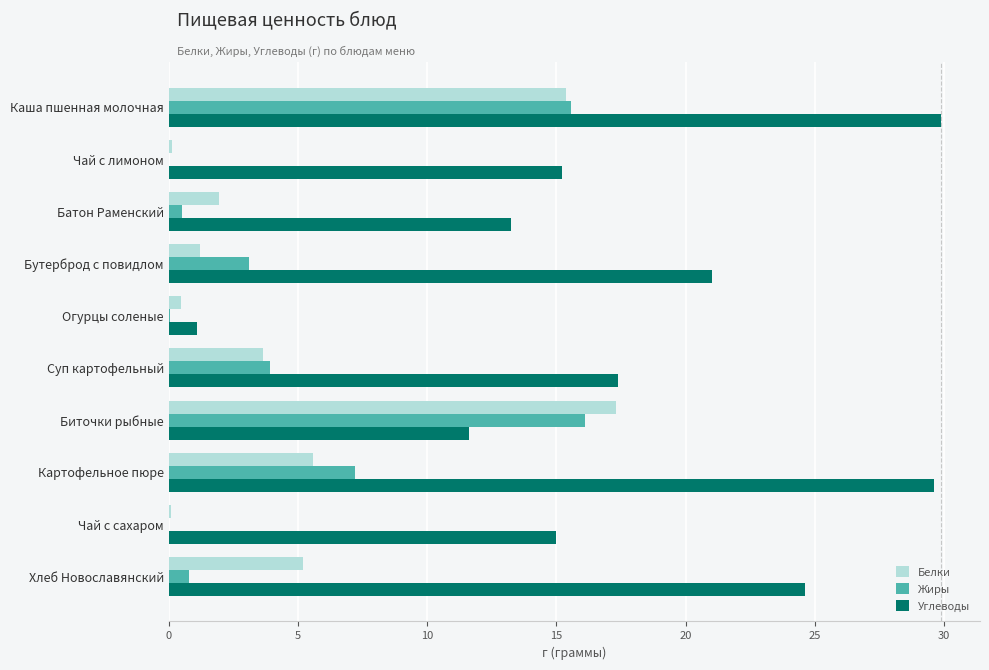

What is the maximum value shown in the chart?

29.9